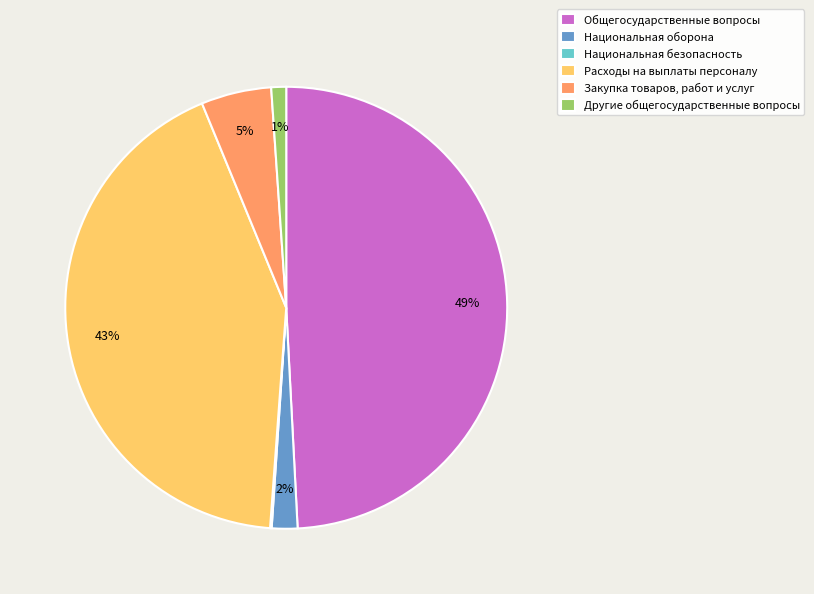

To the nearest percent, what is the average slice percentage?

17%